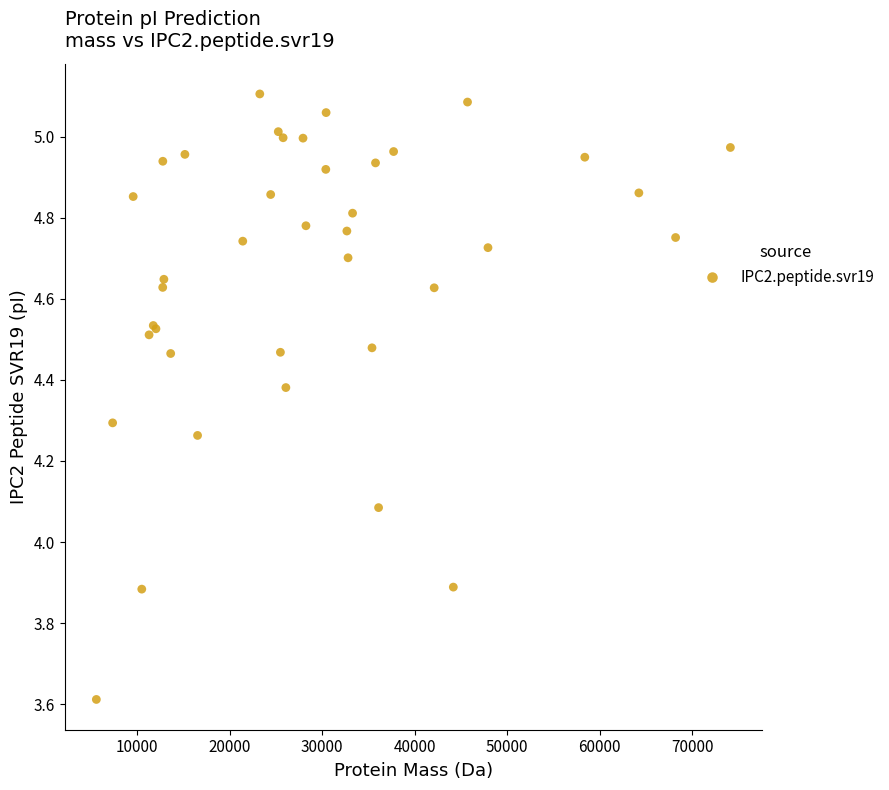

What Y value in the scatter plot is closest to 4?

4.1